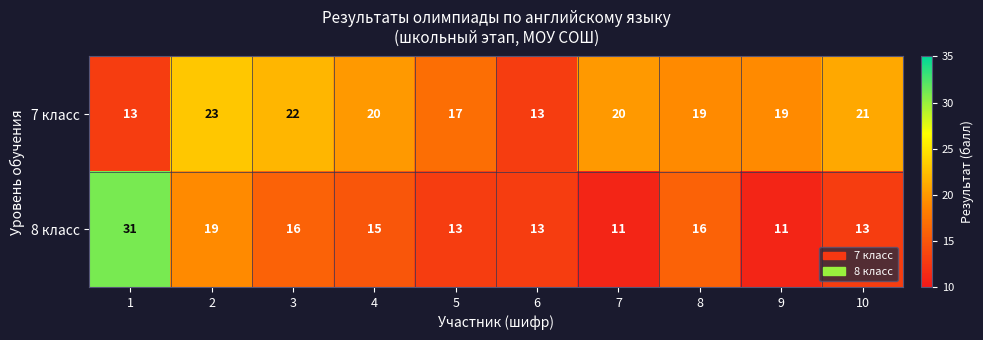

What is the maximum value for 7 класс?

23